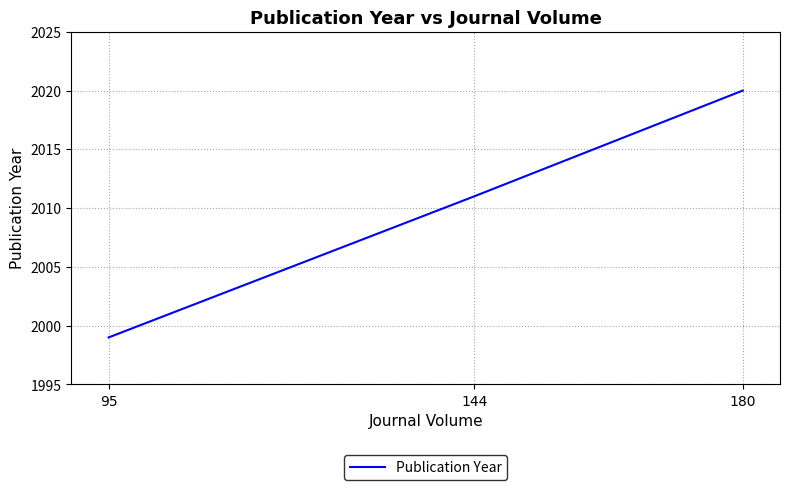

What is the sum of all values?

6030